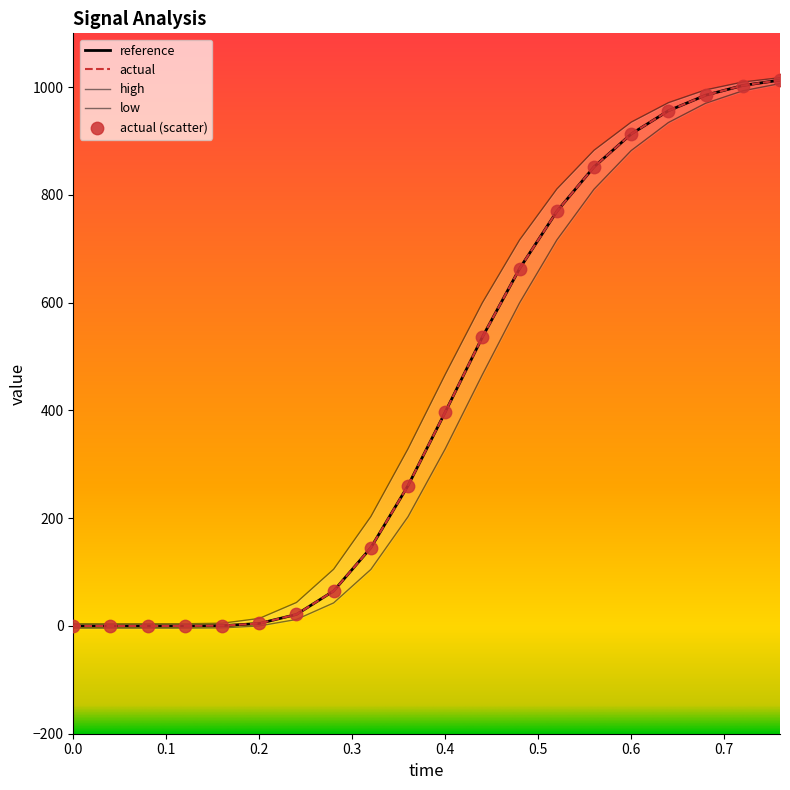

What is the total value across all series at 0.36?

1052.6